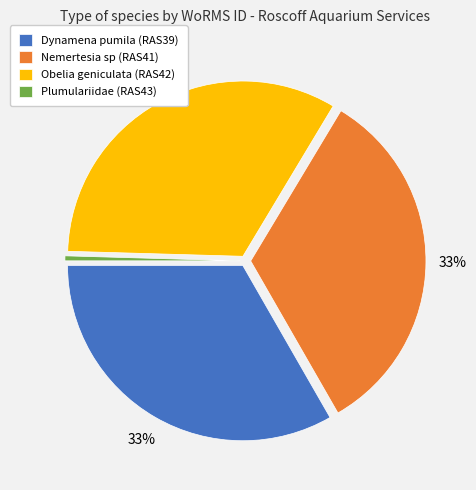

The Dynamena pumila (RAS39) slice represents 33% of the pie. True or false?

True